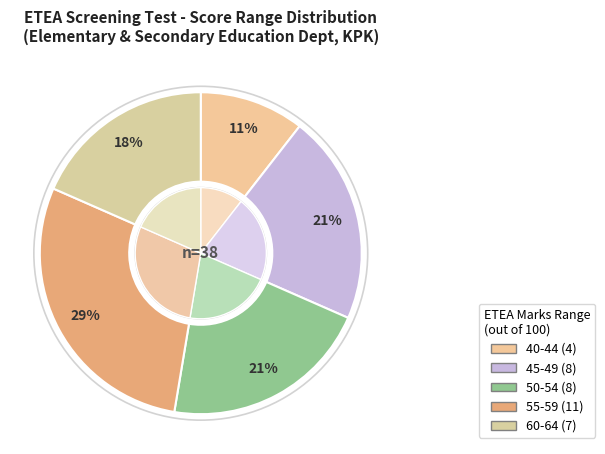

Between 1050 and 850, which is larger?

1050